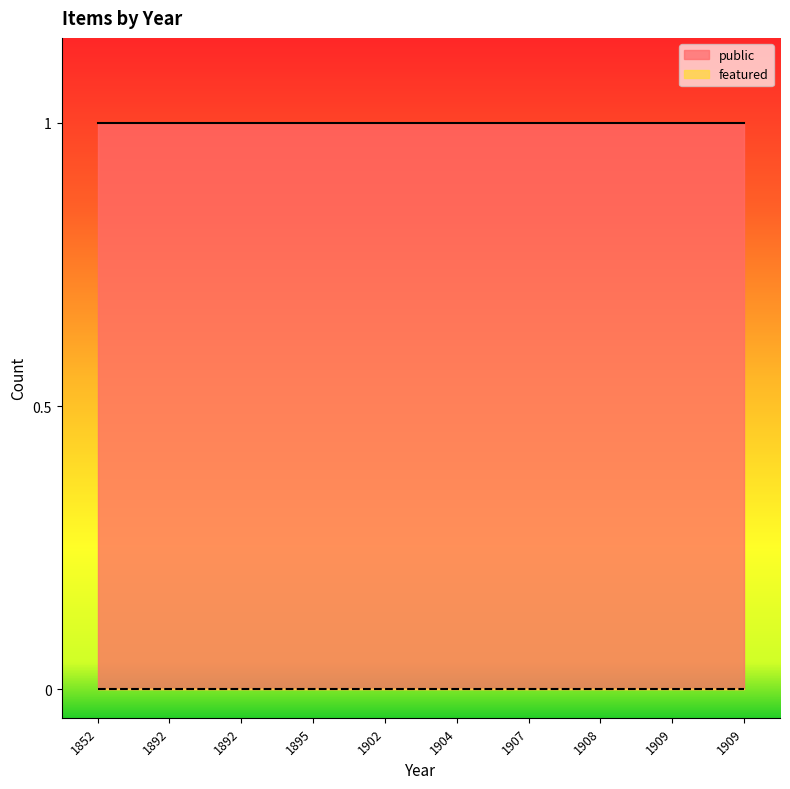

Reading right to left, list all the values displayed in this chart.

public: 1	1	1	1	1	1	1	1	1	1
featured: 0	0	0	0	0	0	0	0	0	0